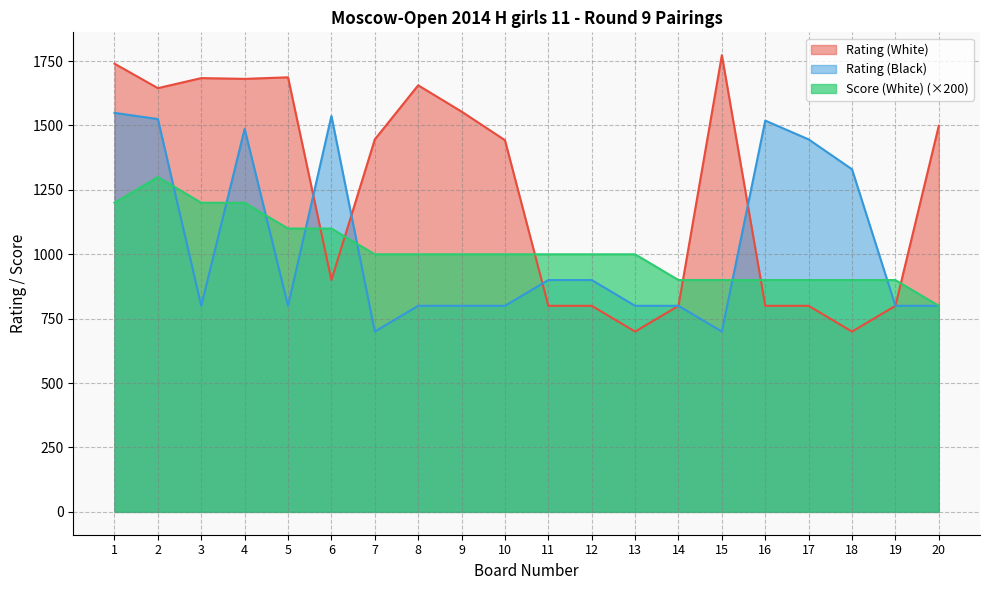

How many data points in Score (White) are above 1000?

6